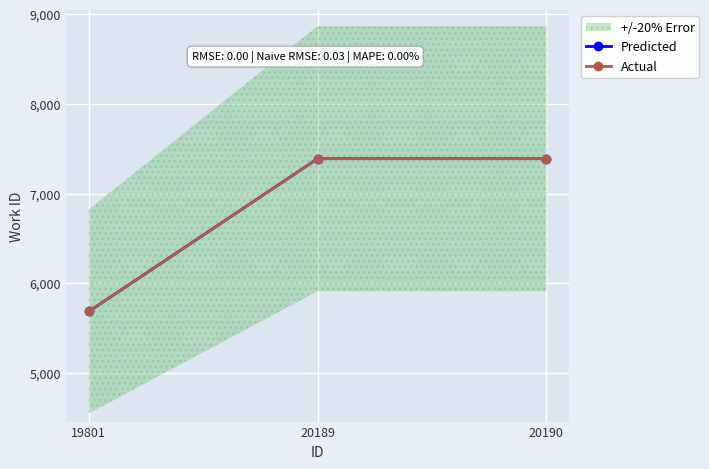

Count the Actual values in the range 5686 to 7391.

3